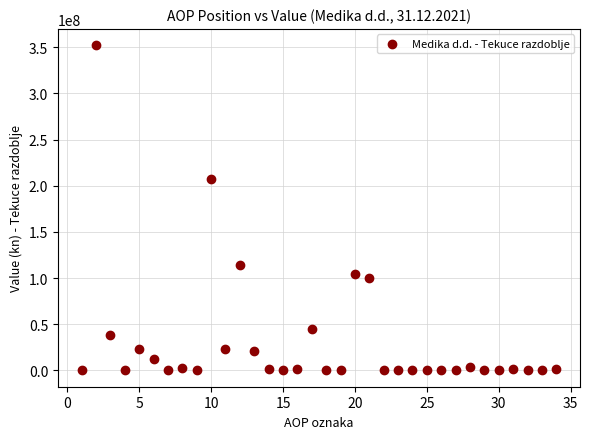

What is the range of Y values (max minus min)?

352320315